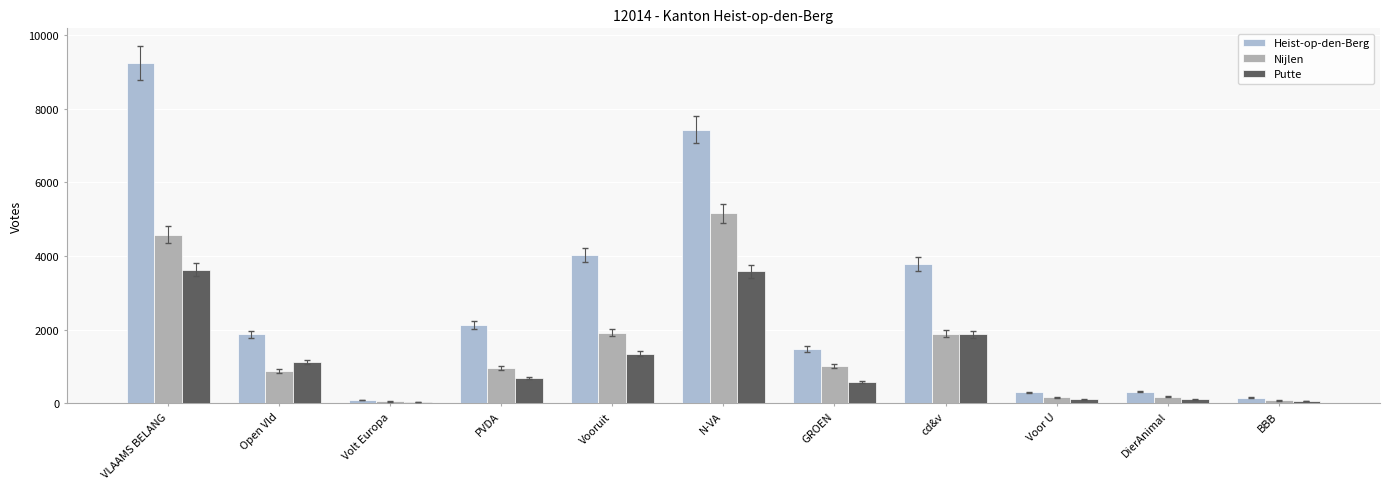

What value does the Nijlen series have at Open Vld, to the nearest 50?

900